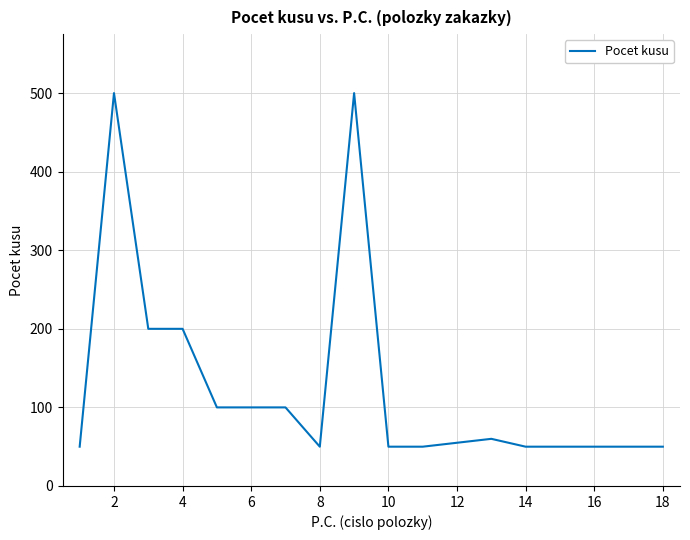

What is the maximum value shown in the chart?

500